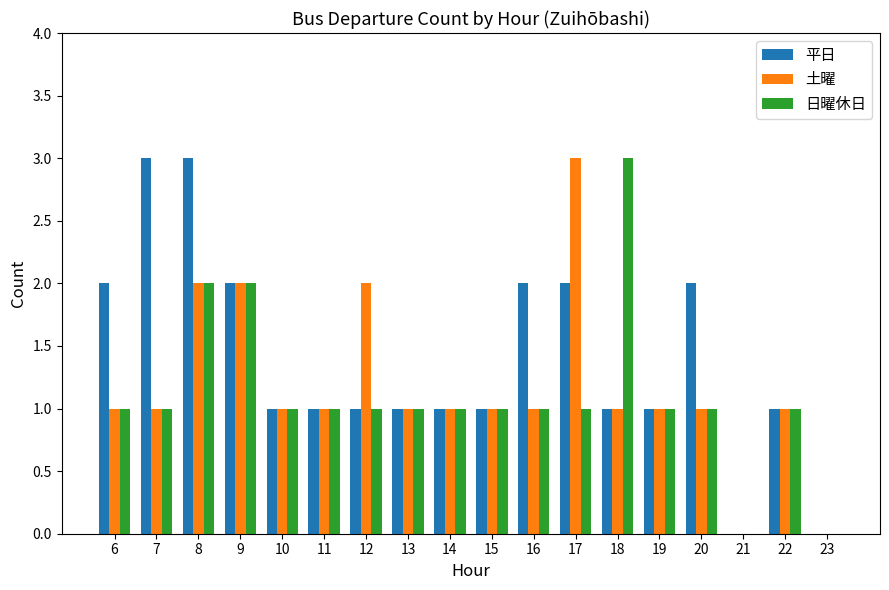

What is the sum of the 平日 values at 10 and 16?

3